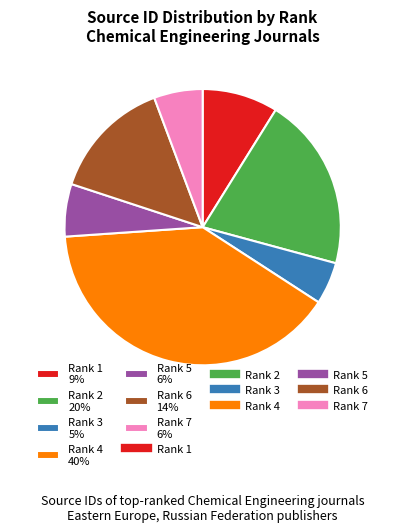

What is the ratio of the value at Rank 3 to the value at Rank 2?

0.2